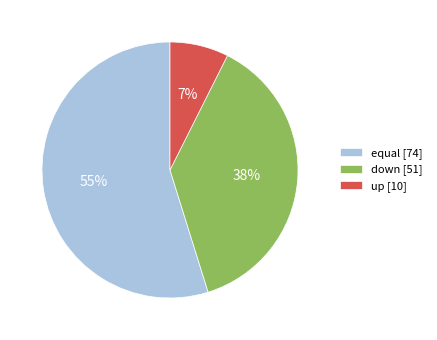

What is the largest slice in the pie chart?

equal